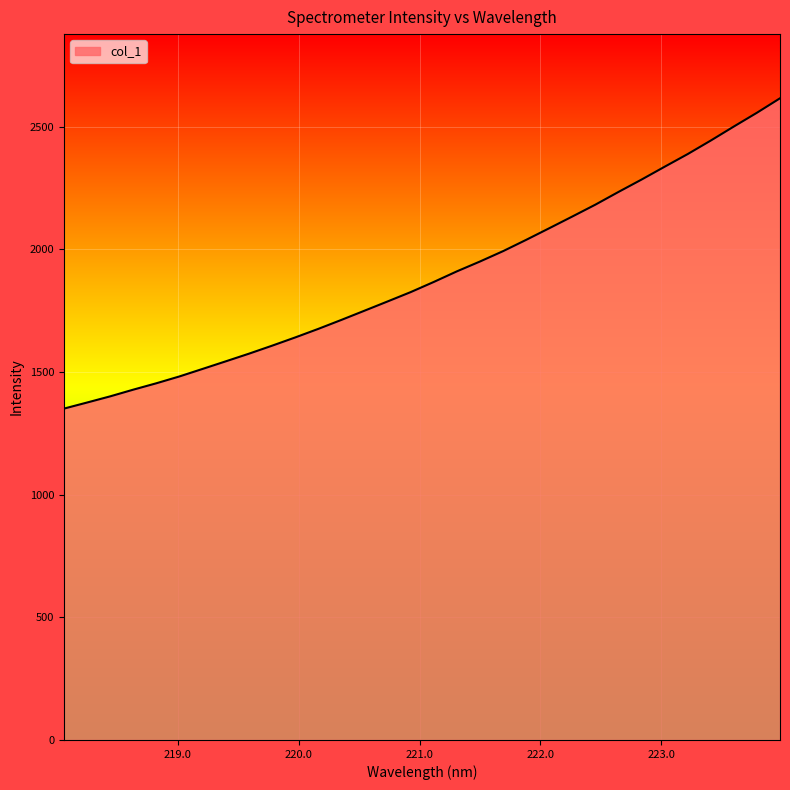

What is the smallest value displayed?

1350.6